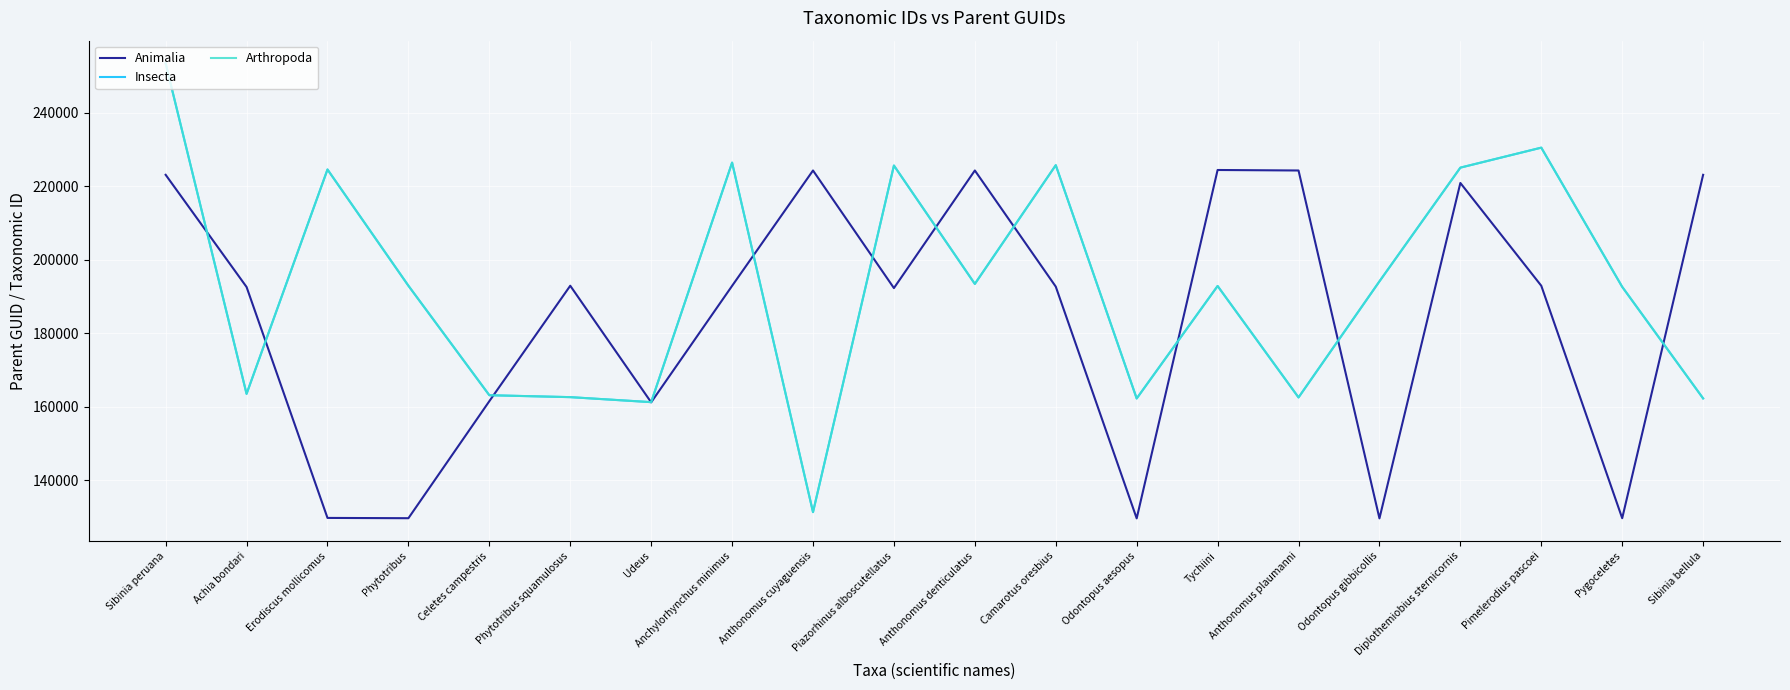

Which category has the lowest value across all series?

Odontopus aesopus